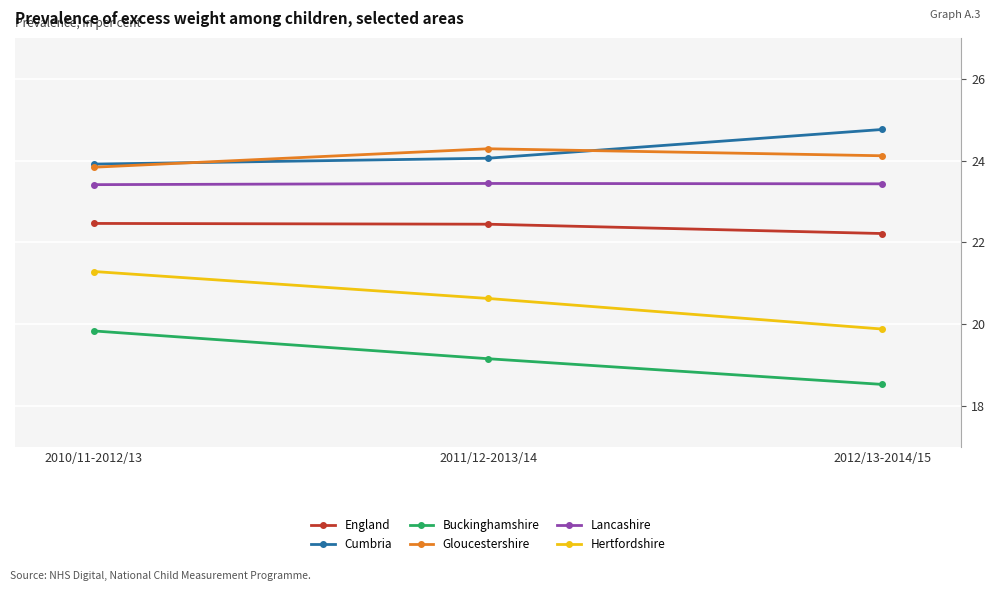

Does the chart display data point markers on the line(s)?

Yes